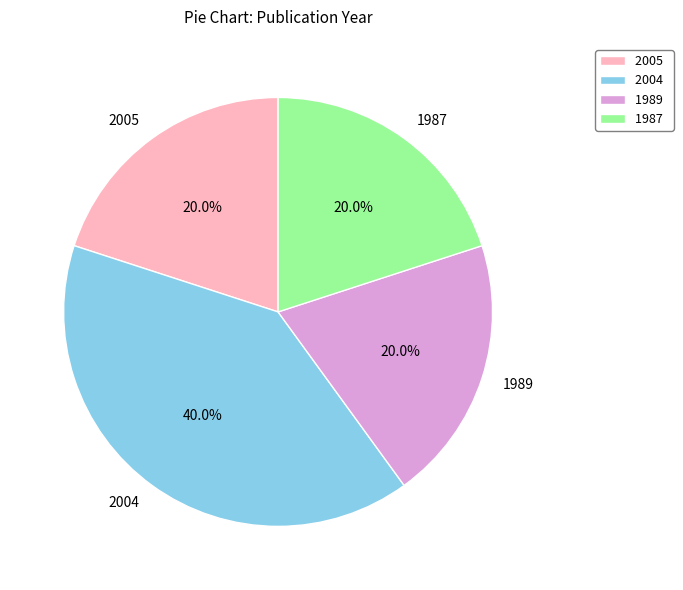

Which slice is the largest?

2004